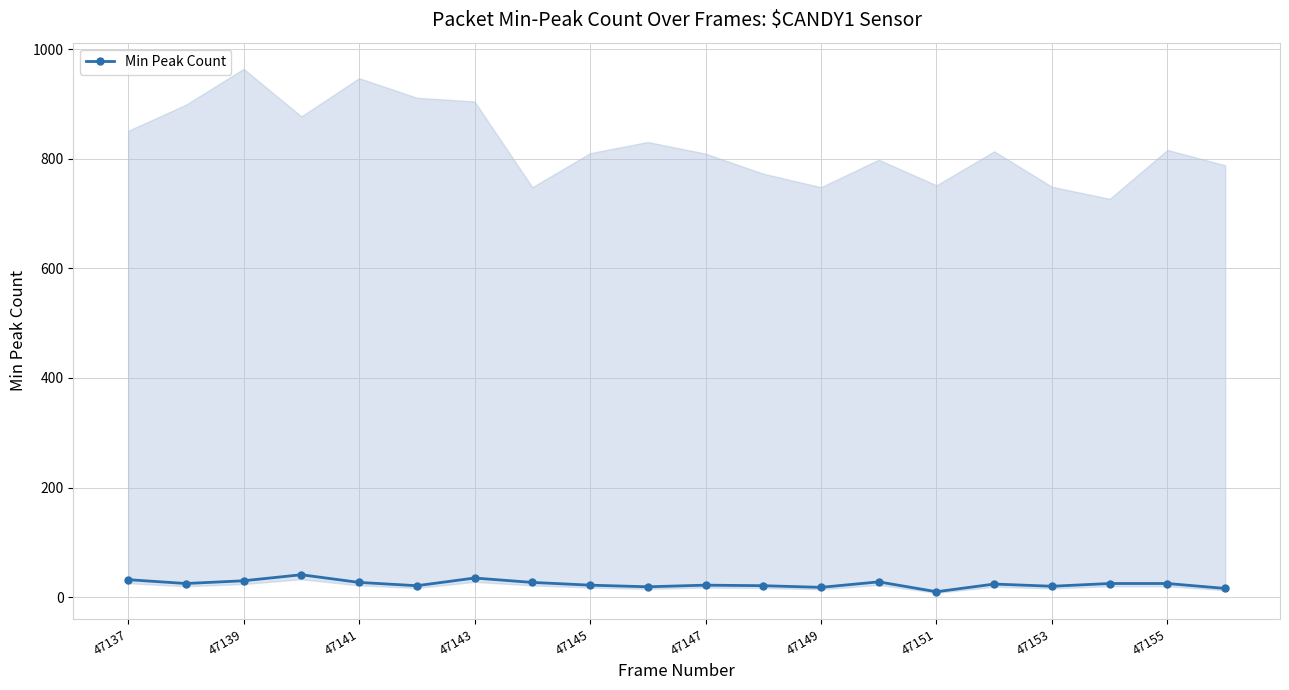

What is the approximate value at 47137, to the nearest 5?

30